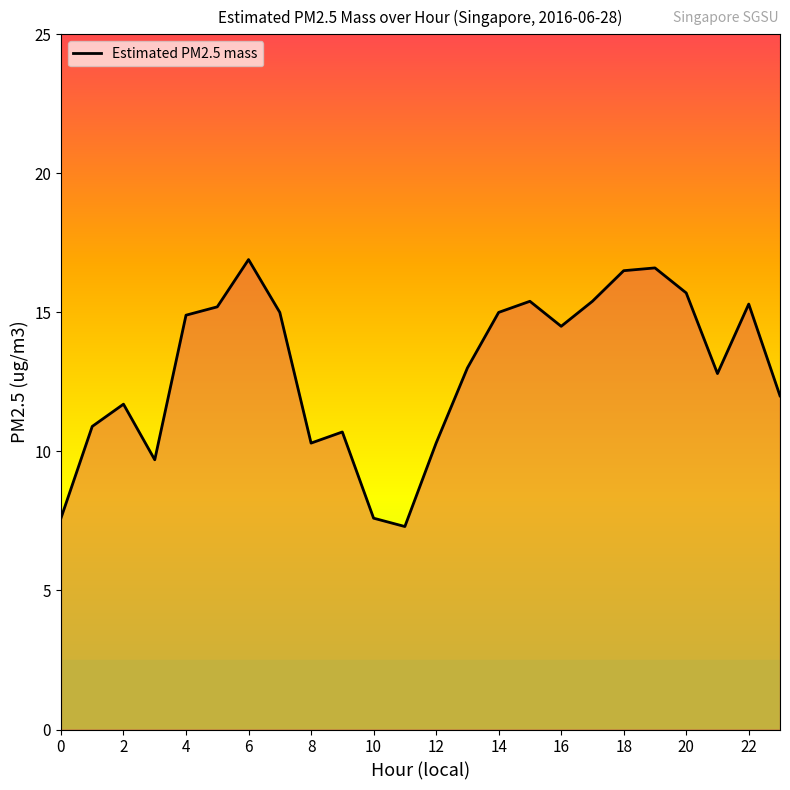

Count the number of categories in the chart.

24